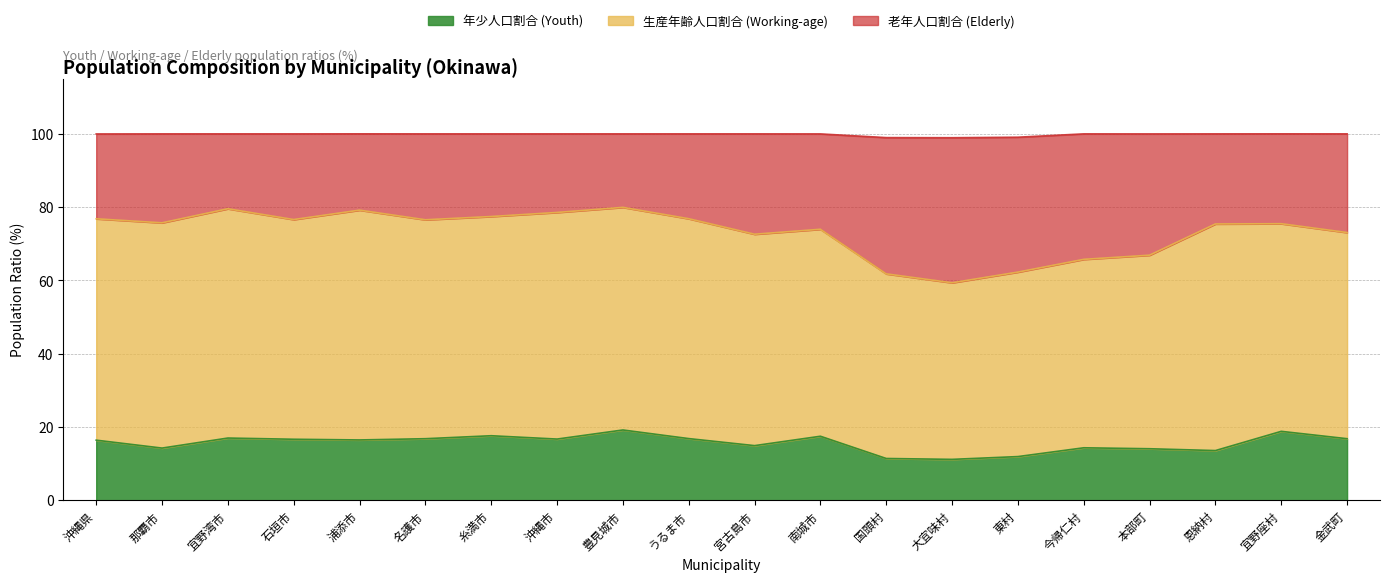

What are all the series names shown in the legend?

年少人口割合 (Youth), 生産年齢人口割合 (Working-age), 老年人口割合 (Elderly)